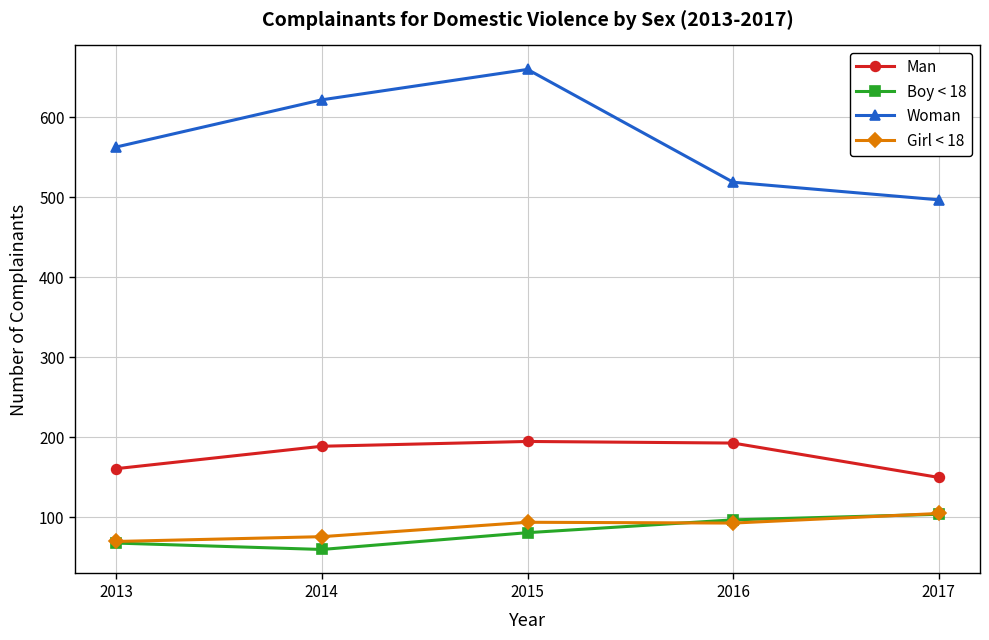

Is the value of Boy < 18 at 2015 greater than the value of Man at 2016?

No